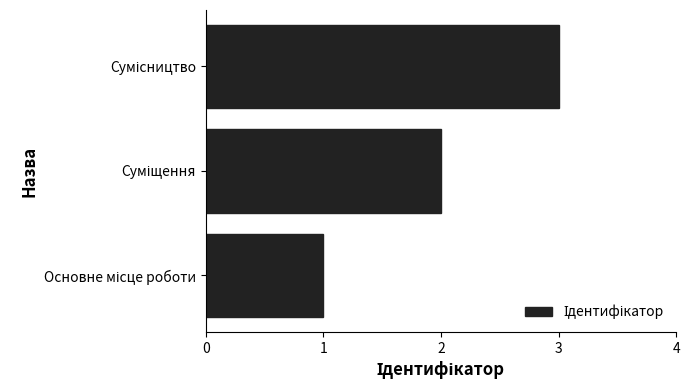

What is the greatest value displayed?

3